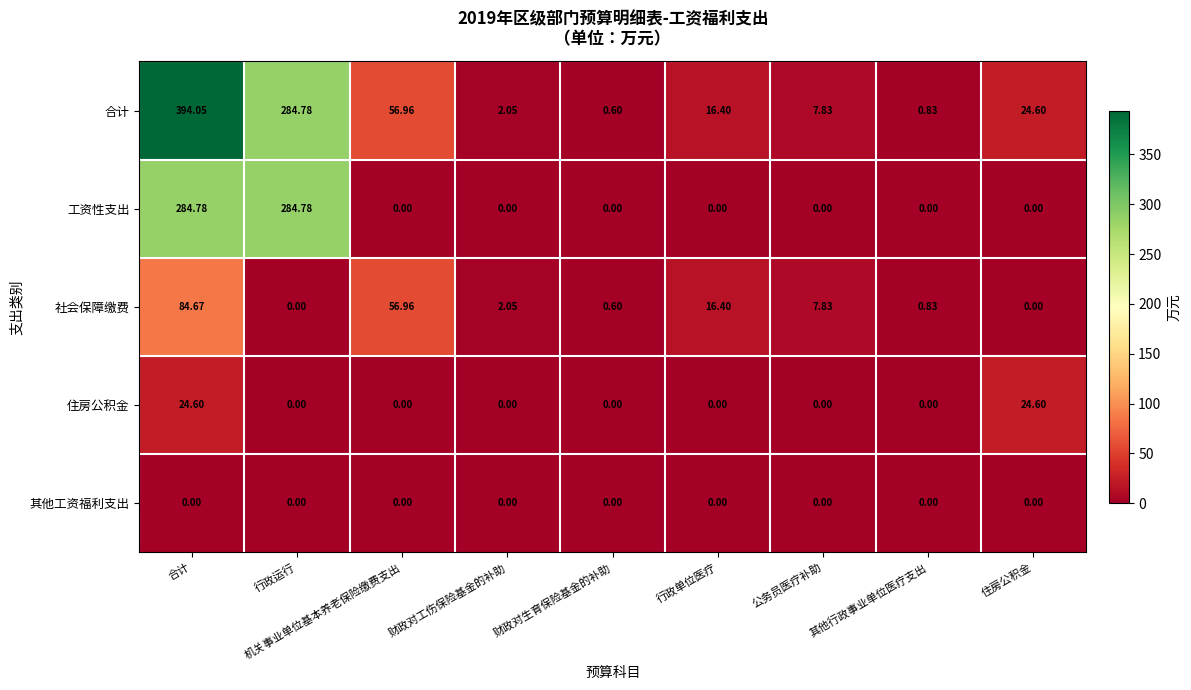

Which series has the largest total across all categories?

合计